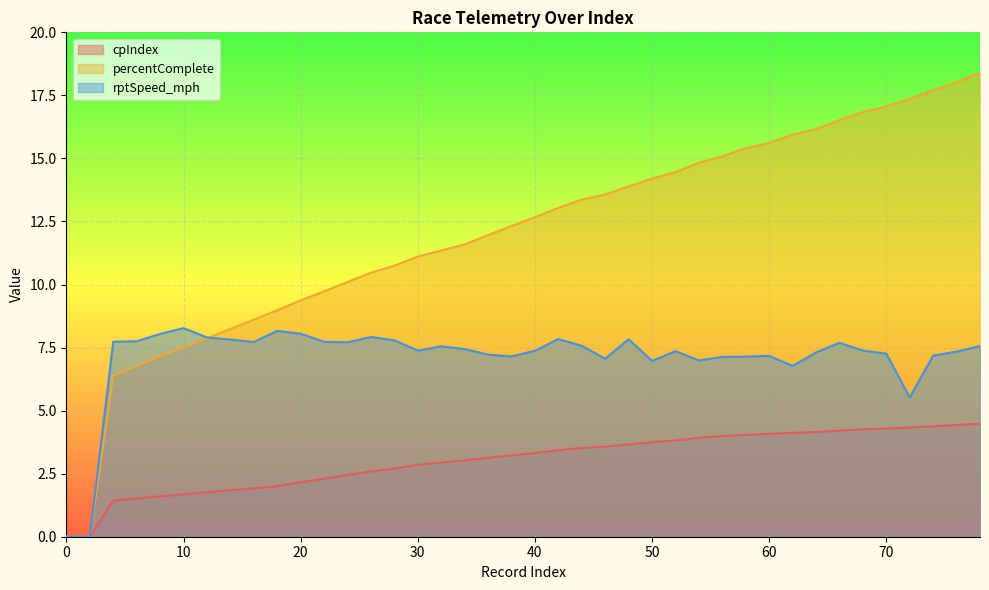

Which has a higher value, 66 or 44?

66